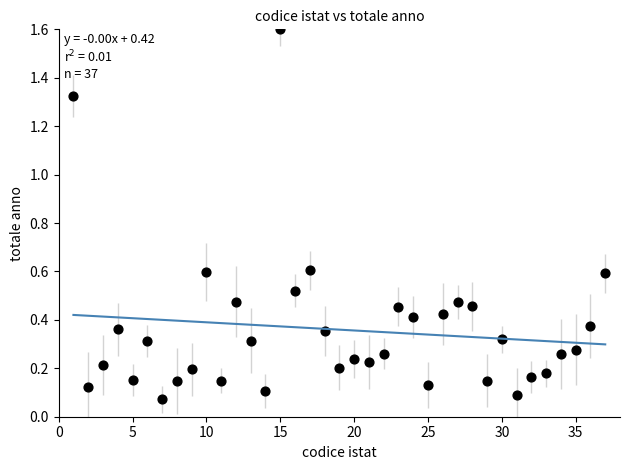

What is the range of Y values (max minus min)?

1.5